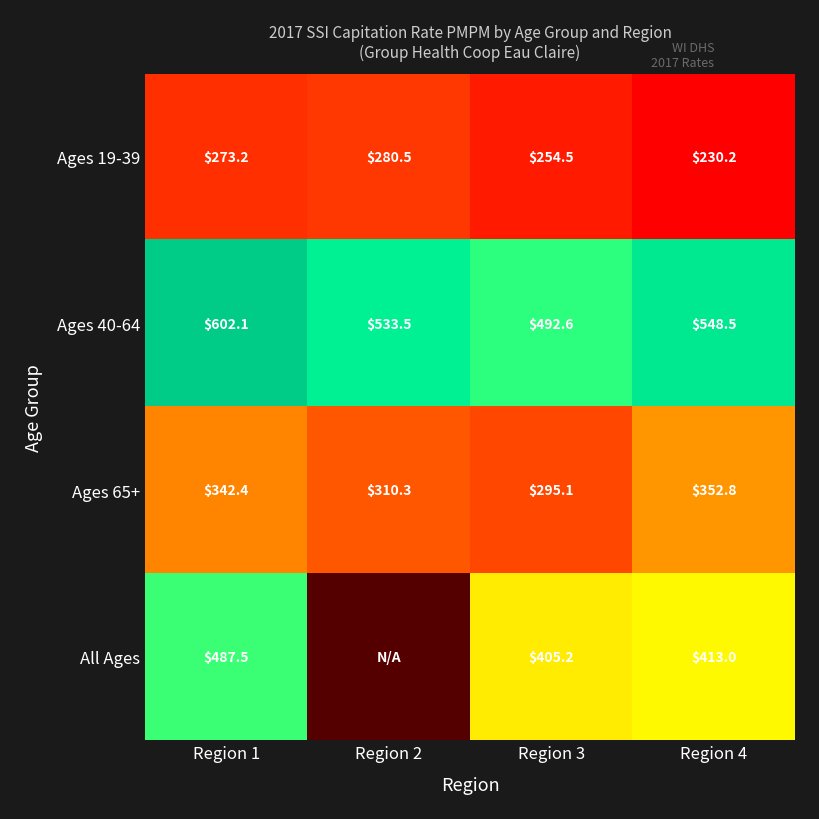

At which label is All Ages closest to 243?

Region 3